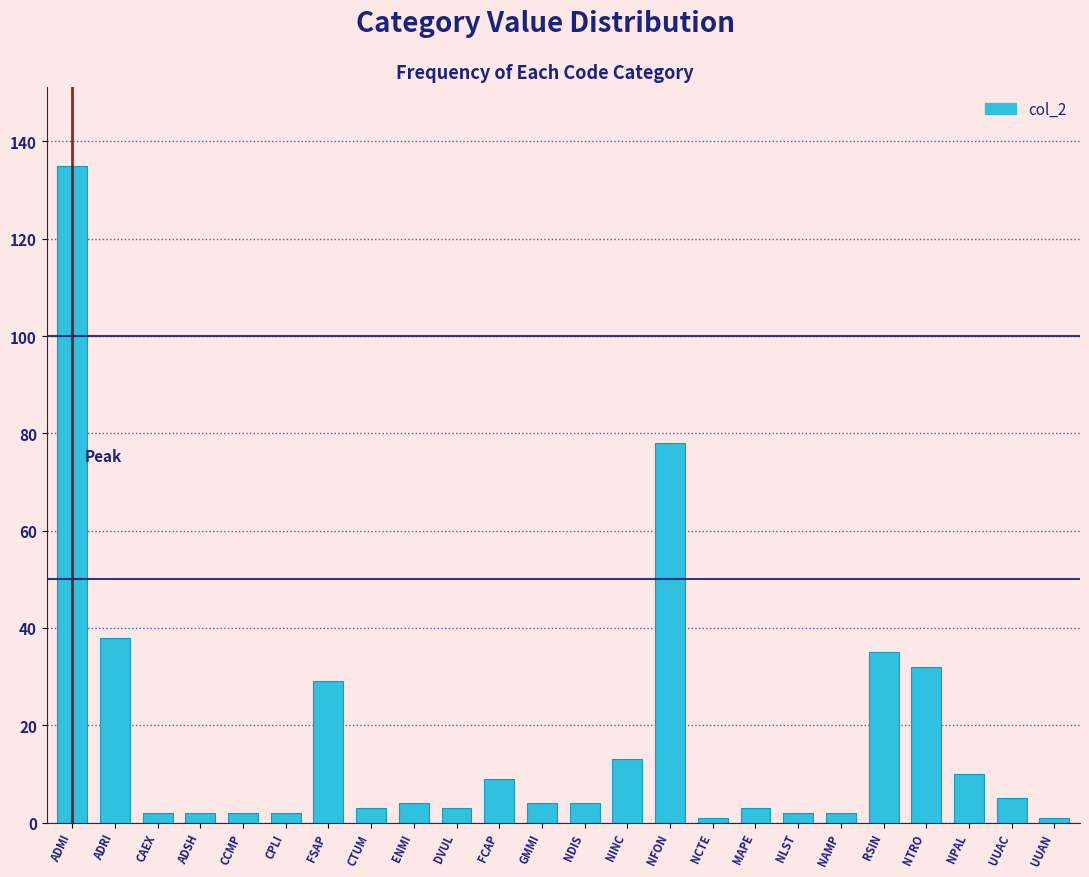

Reading left to right, list all the values displayed in this chart.

135	38	2	2	2	2	29	3	4	3	9	4	4	13	78	1	3	2	2	35	32	10	5	1